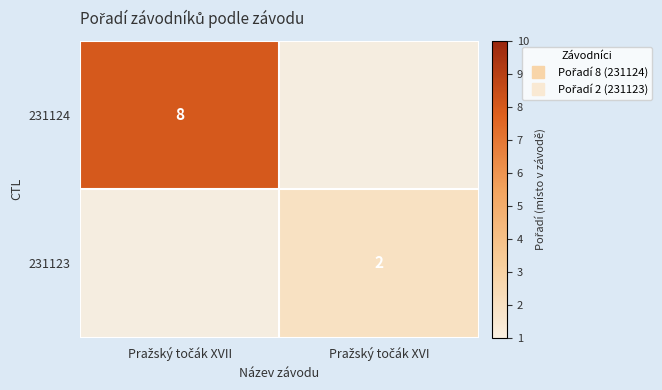

Rank the series at Pražský točák XVII from highest to lowest value.

231124, 231123